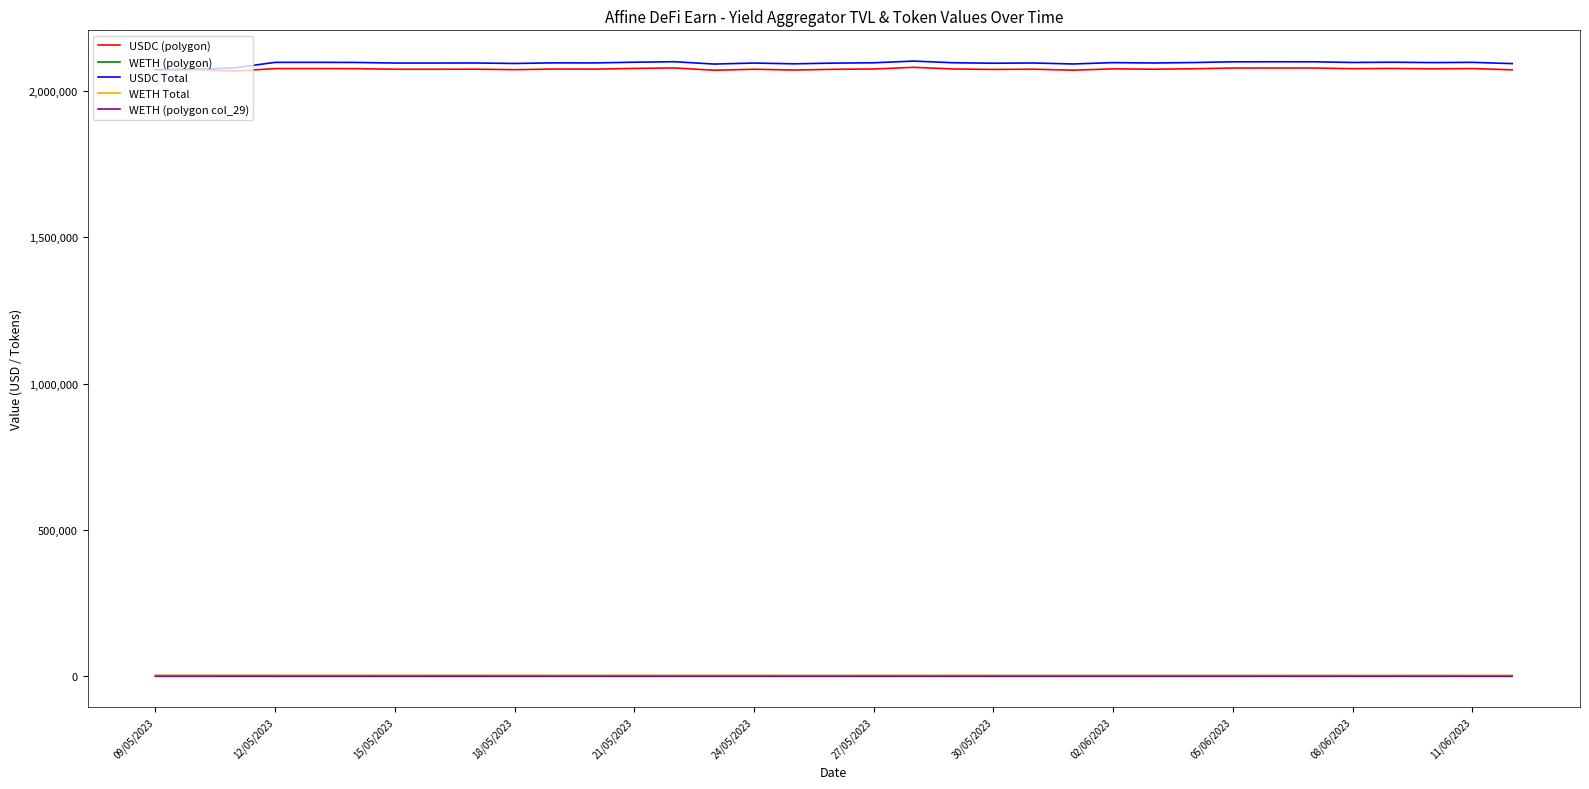

What is the lowest value of the USDC (polygon) series?

2067431.1